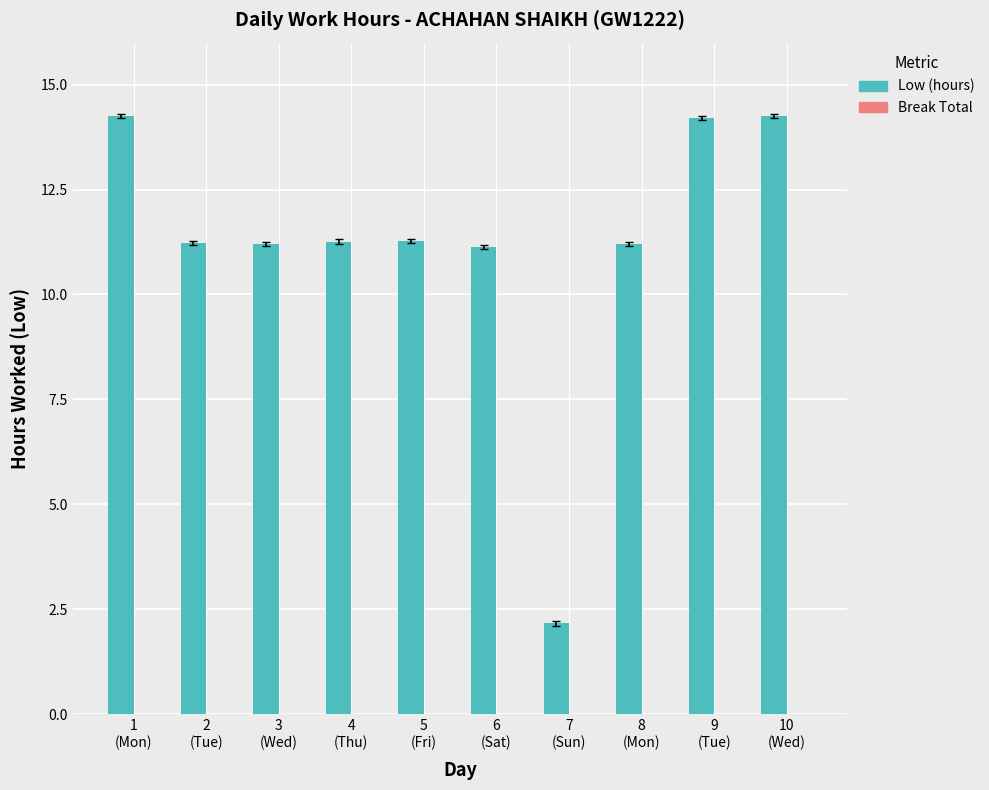

How many bars are there in total?

10